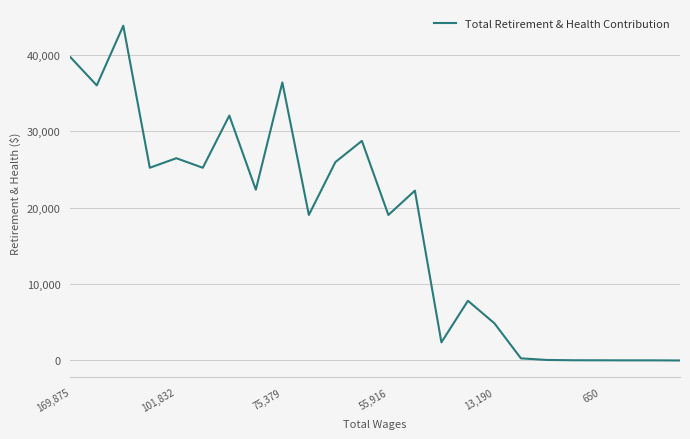

What is the difference between the maximum and minimum values?

43802